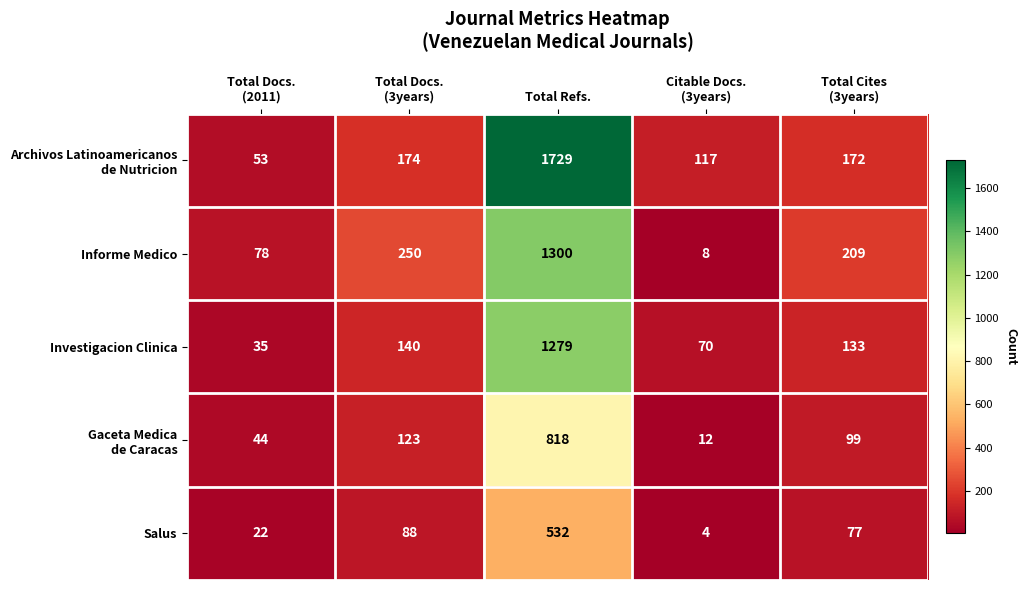

The Investigacion Clinica series shows 2097 at Total Refs.. True or false?

False